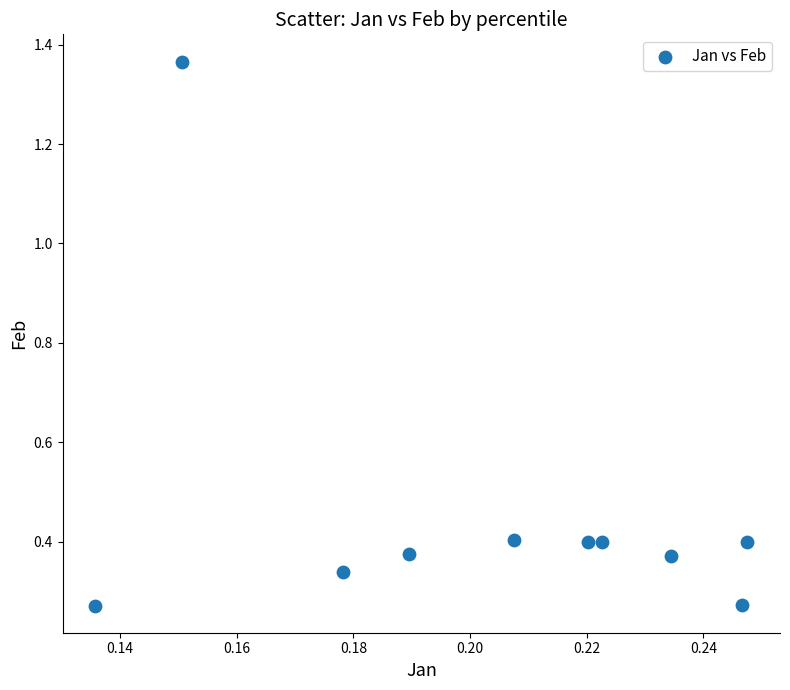

What is the range of Y values (max minus min)?

1.1